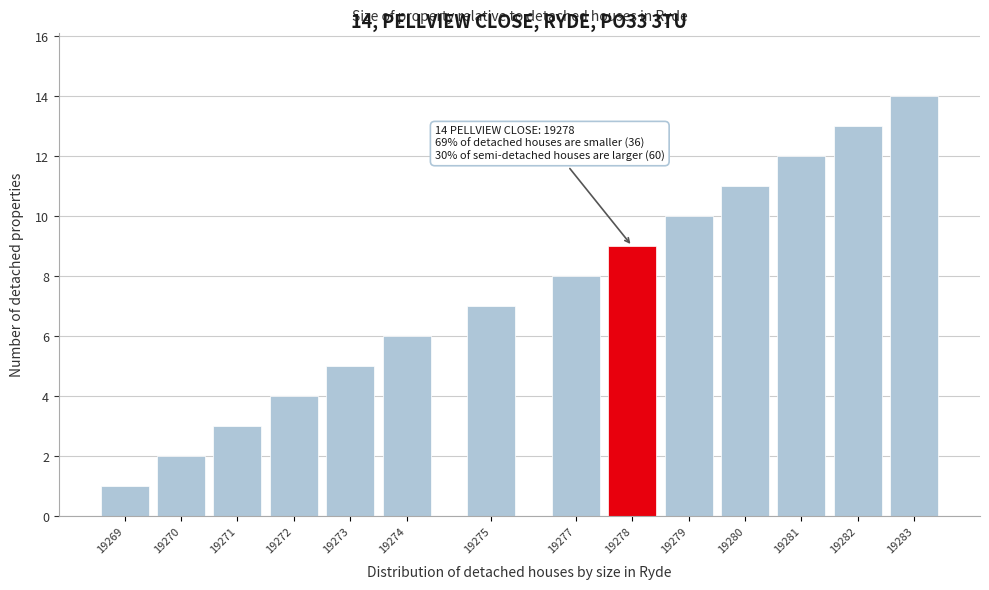

Is it true that the value at 19274 is 6?

True